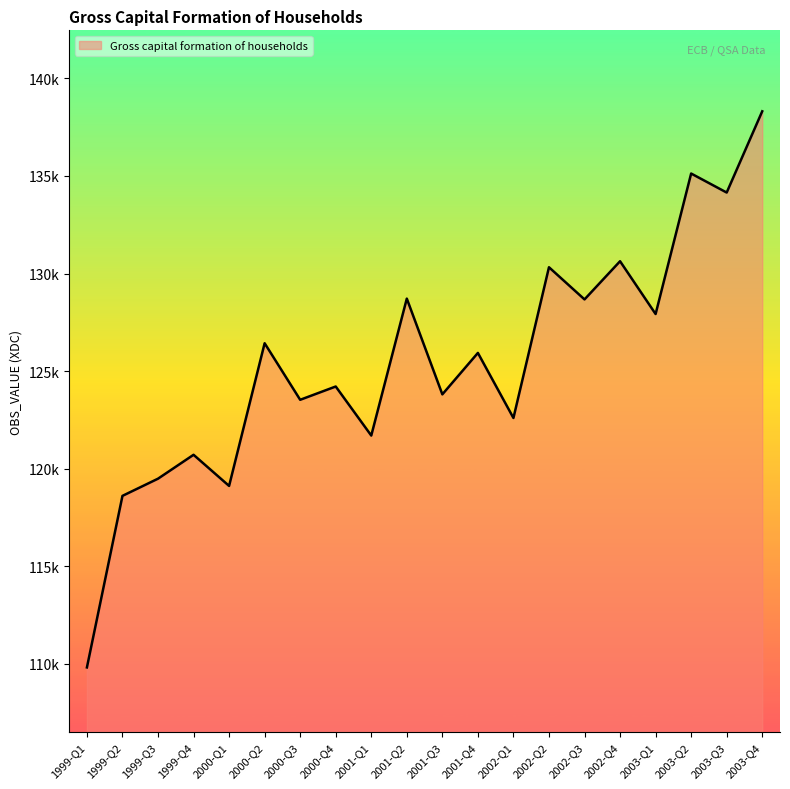

The value at 2003-Q2 is 213440.9. True or false?

False